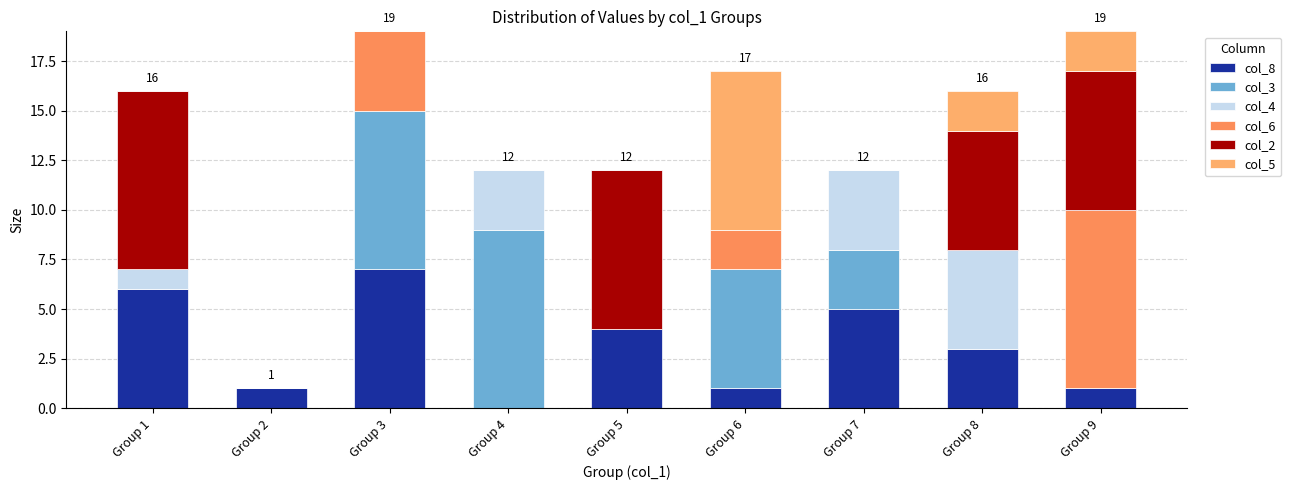

Rank the series at Group 3 from highest to lowest value.

col_3, col_8, col_6, col_4, col_2, col_5